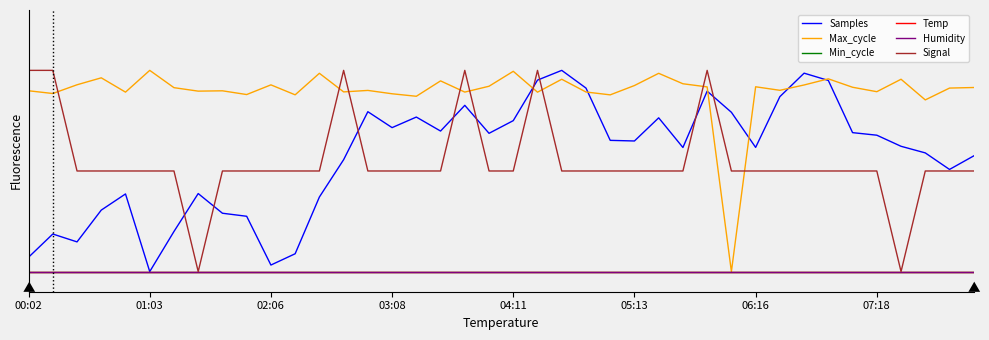

Does the chart have visible grid lines?

No